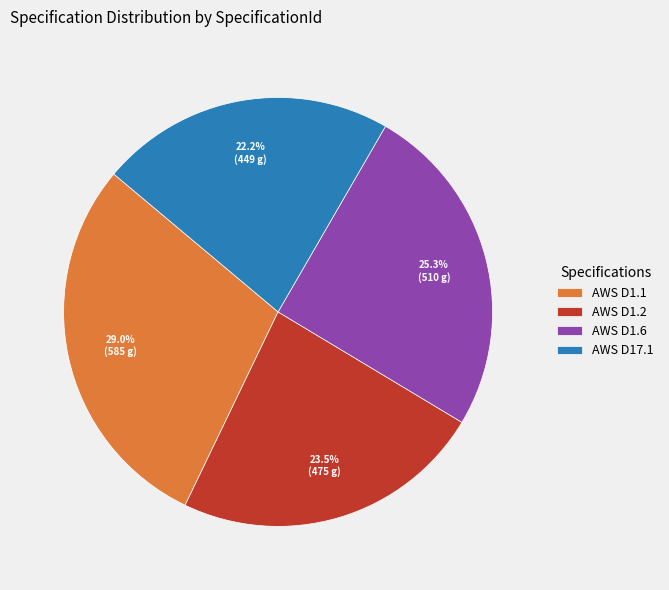

Which category has the biggest portion of the pie?

AWS D1.1